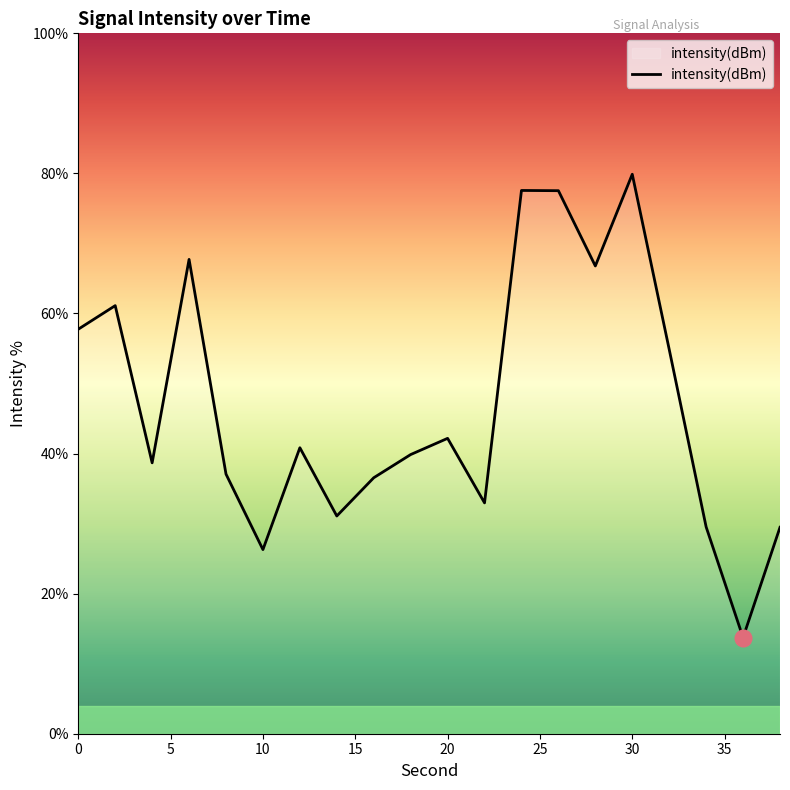

What is the minimum value shown in the chart?

13.7